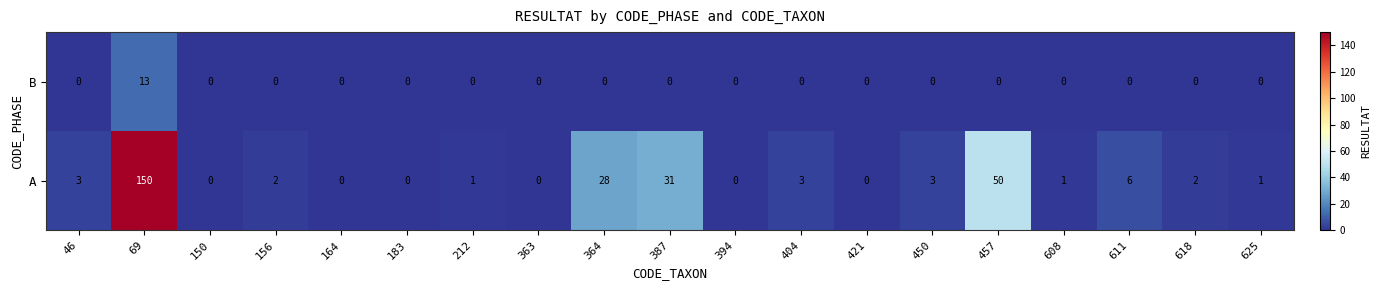

How many series are shown in this chart?

2